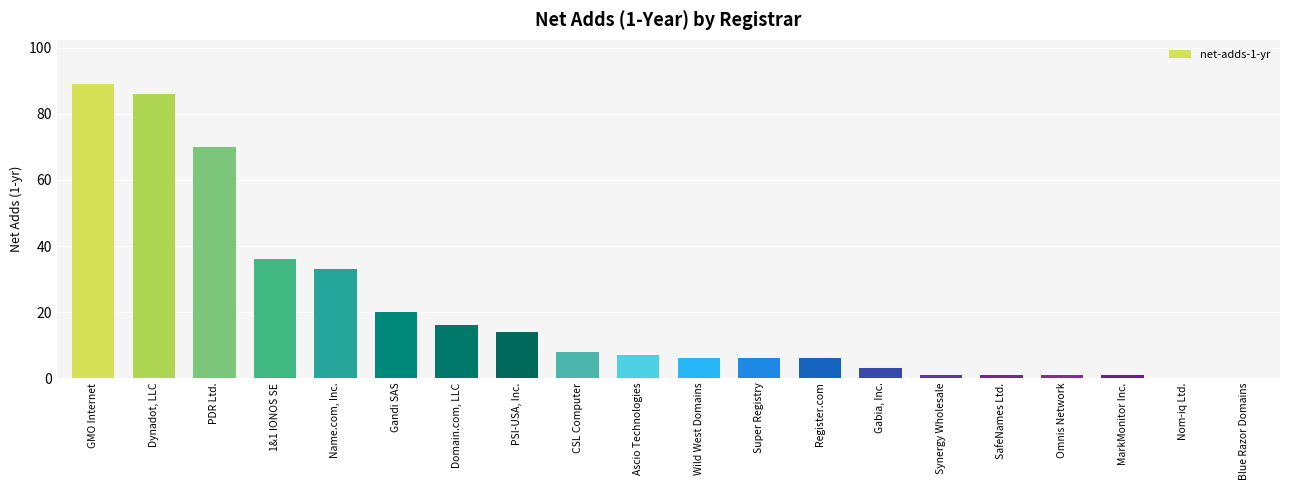

What is the greatest value displayed?

89